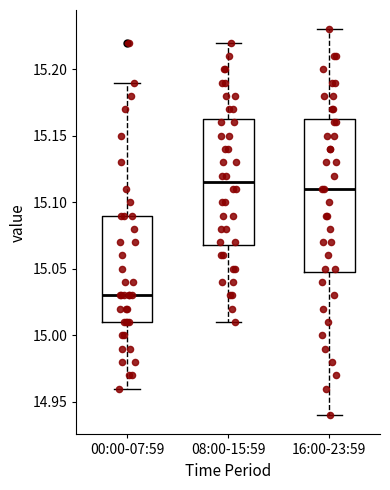

Where does the lower whisker of the box for 00:00-07:59 end on the y-axis? The values are not printed on the chart, so give them approximately, as read against the axis.

14.960